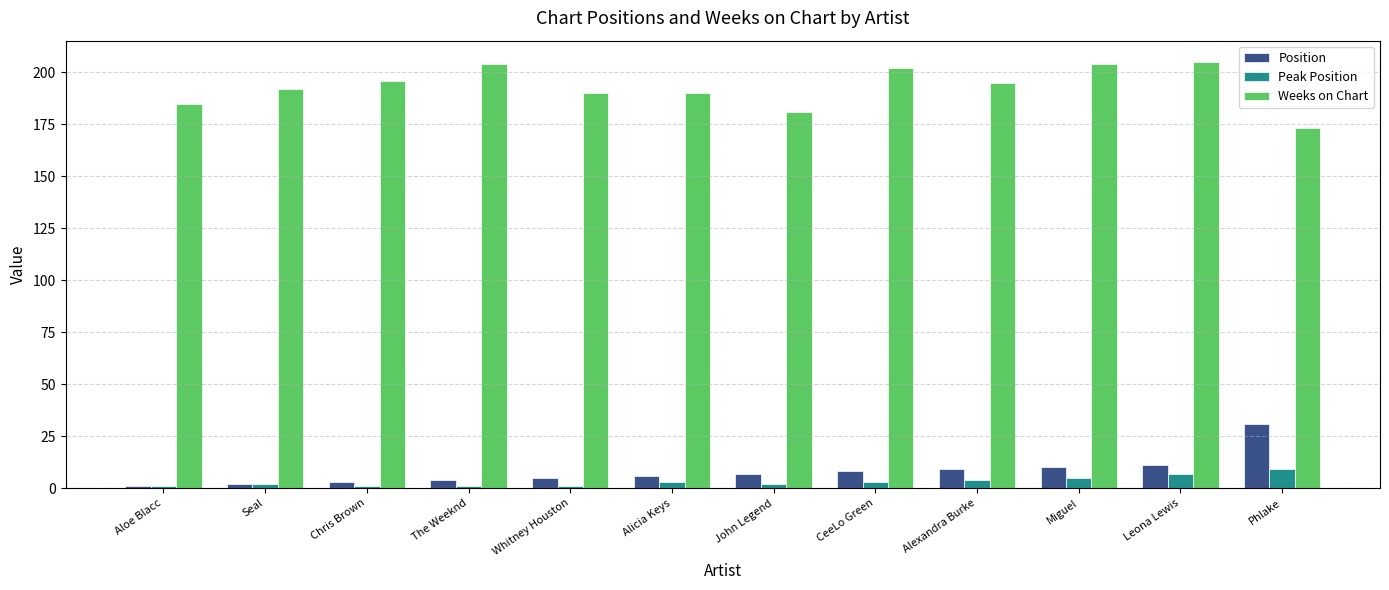

True or false: Weeks on Chart has a value of 190 at Whitney Houston.

True